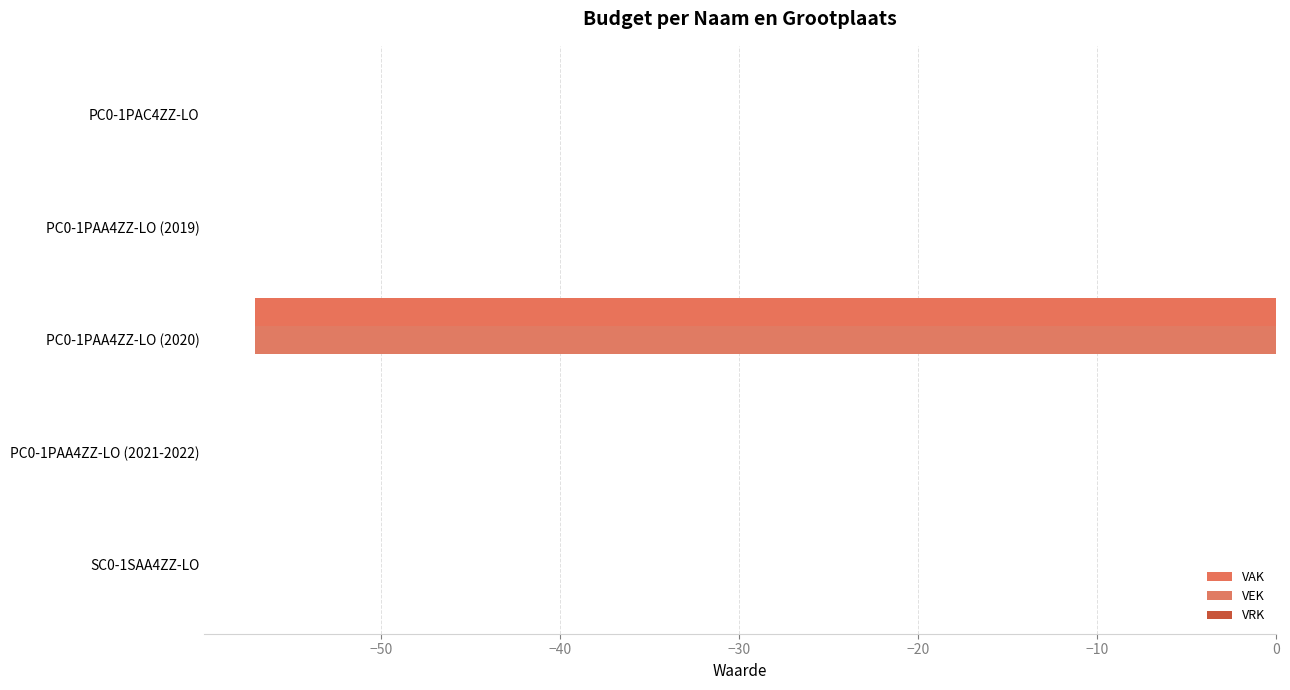

Rank the series by their maximum value, from highest to lowest.

VRK, VAK, VEK